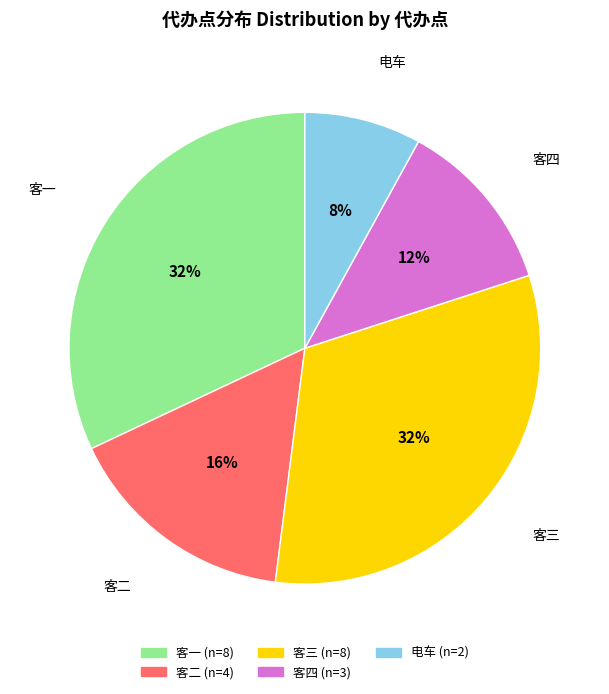

Is the sum of 客四 and 客二 greater than half?

No